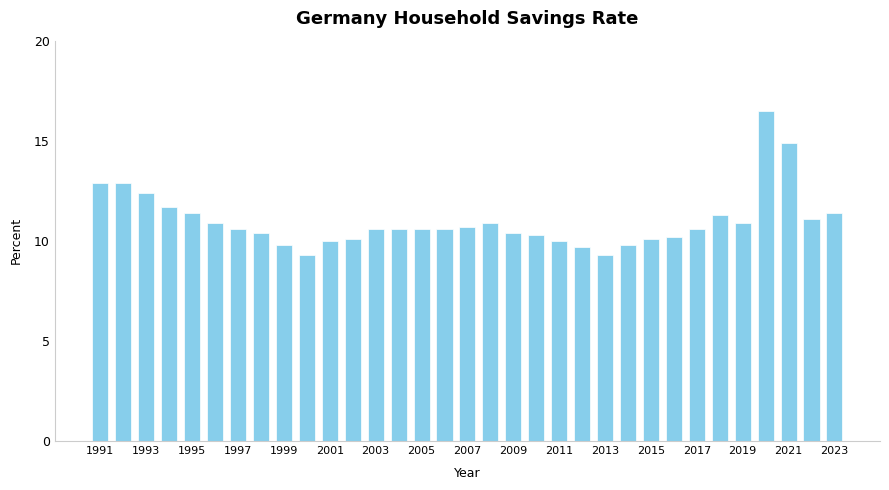

What is the maximum value shown in the chart?

16.5